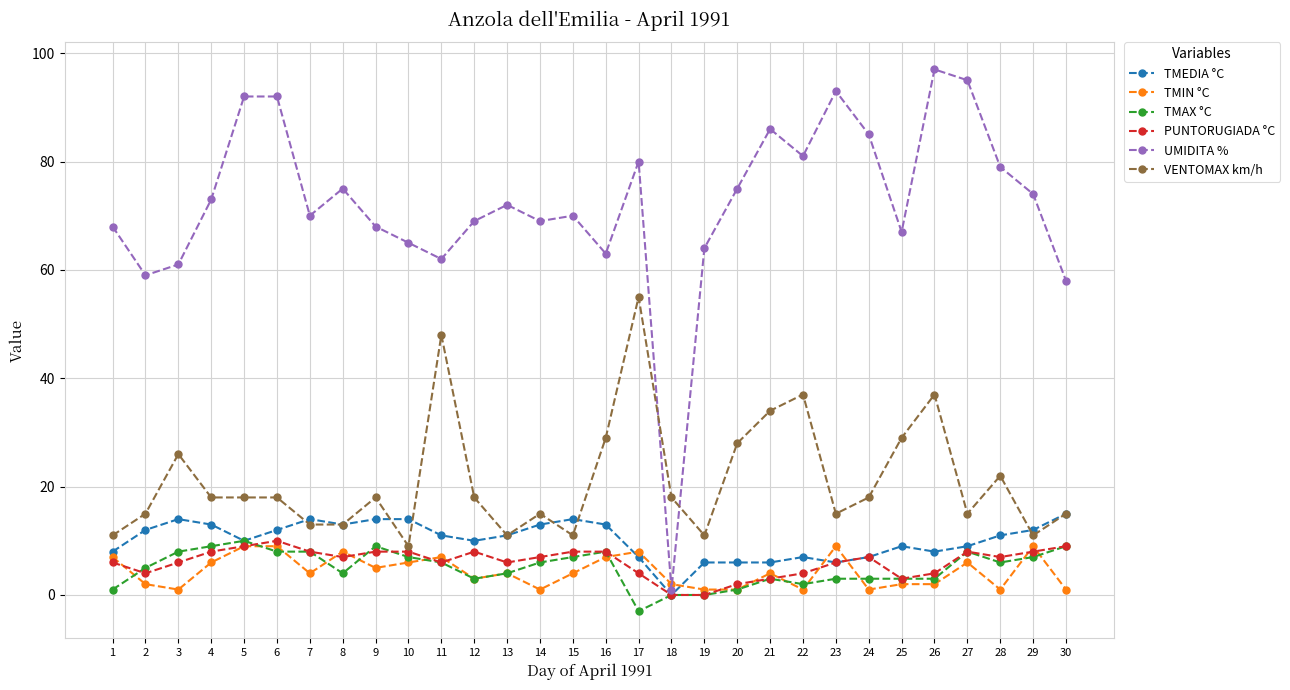

Which series has the largest total across all categories?

UMIDITA %